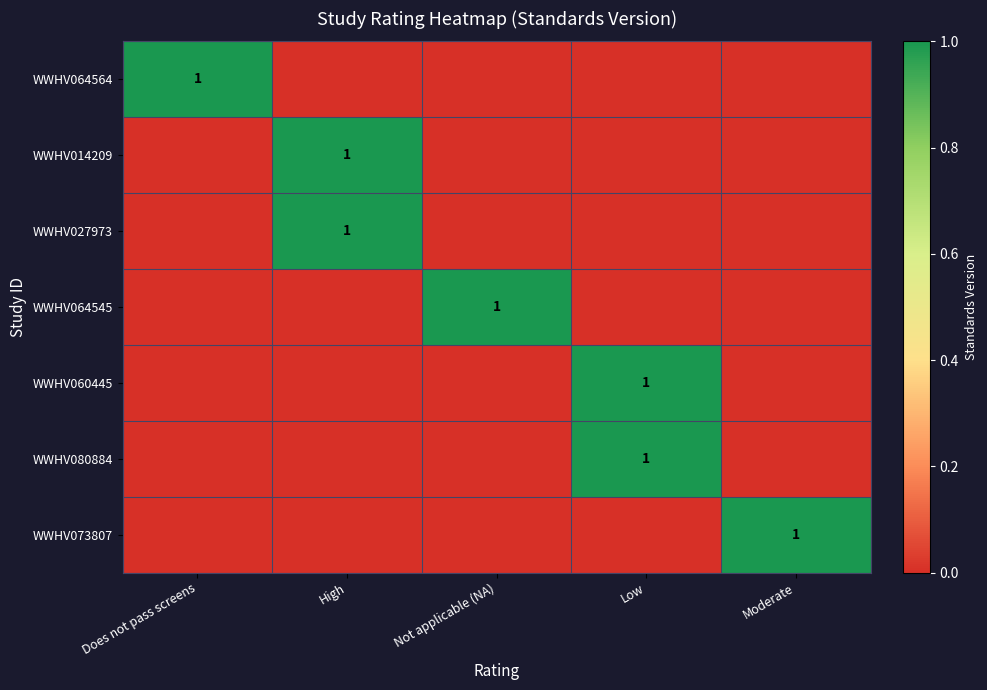

The WWHV064545 series shows 1 at Not applicable (NA). True or false?

True